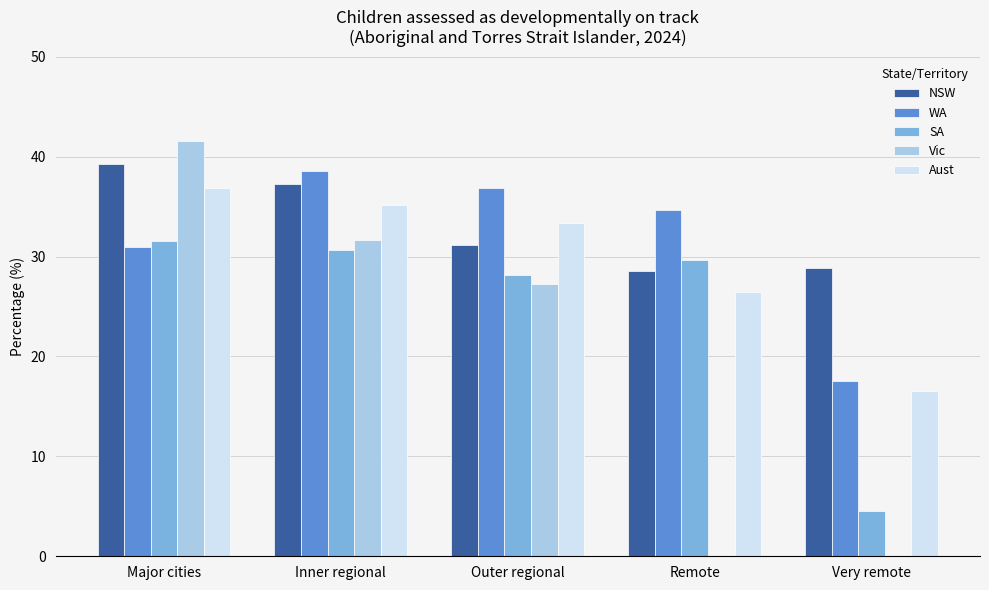

Reading left to right, extract all data points from this chart.

NSW: Major cities=39.3	Inner regional=37.3	Outer regional=31.2	Remote=28.6	Very remote=28.9
WA: Major cities=31.0	Inner regional=38.6	Outer regional=36.9	Remote=34.7	Very remote=17.5
SA: Major cities=31.6	Inner regional=30.7	Outer regional=28.2	Remote=29.7	Very remote=4.5
Vic: Major cities=41.6	Inner regional=31.7	Outer regional=27.3	Remote=0.0	Very remote=0.0
Aust: Major cities=36.9	Inner regional=35.2	Outer regional=33.4	Remote=26.5	Very remote=16.5